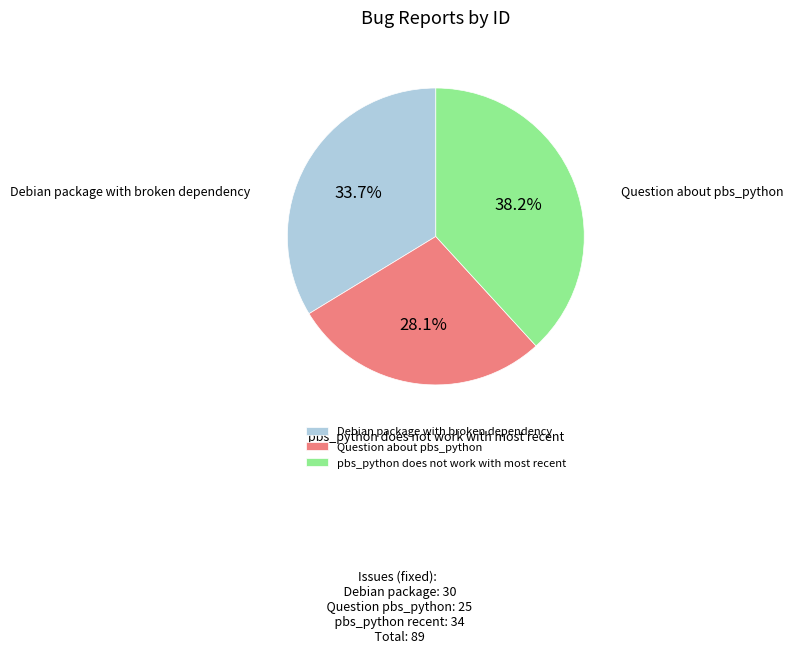

What is the largest slice in the pie chart?

pbs_python does not work with most recent